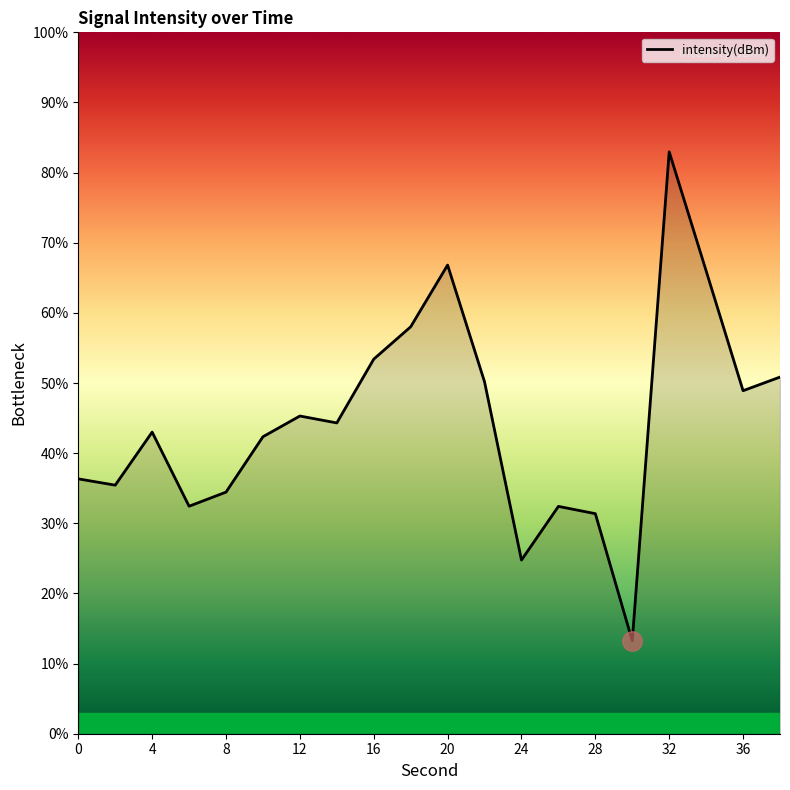

What is the greatest value displayed?

83.0